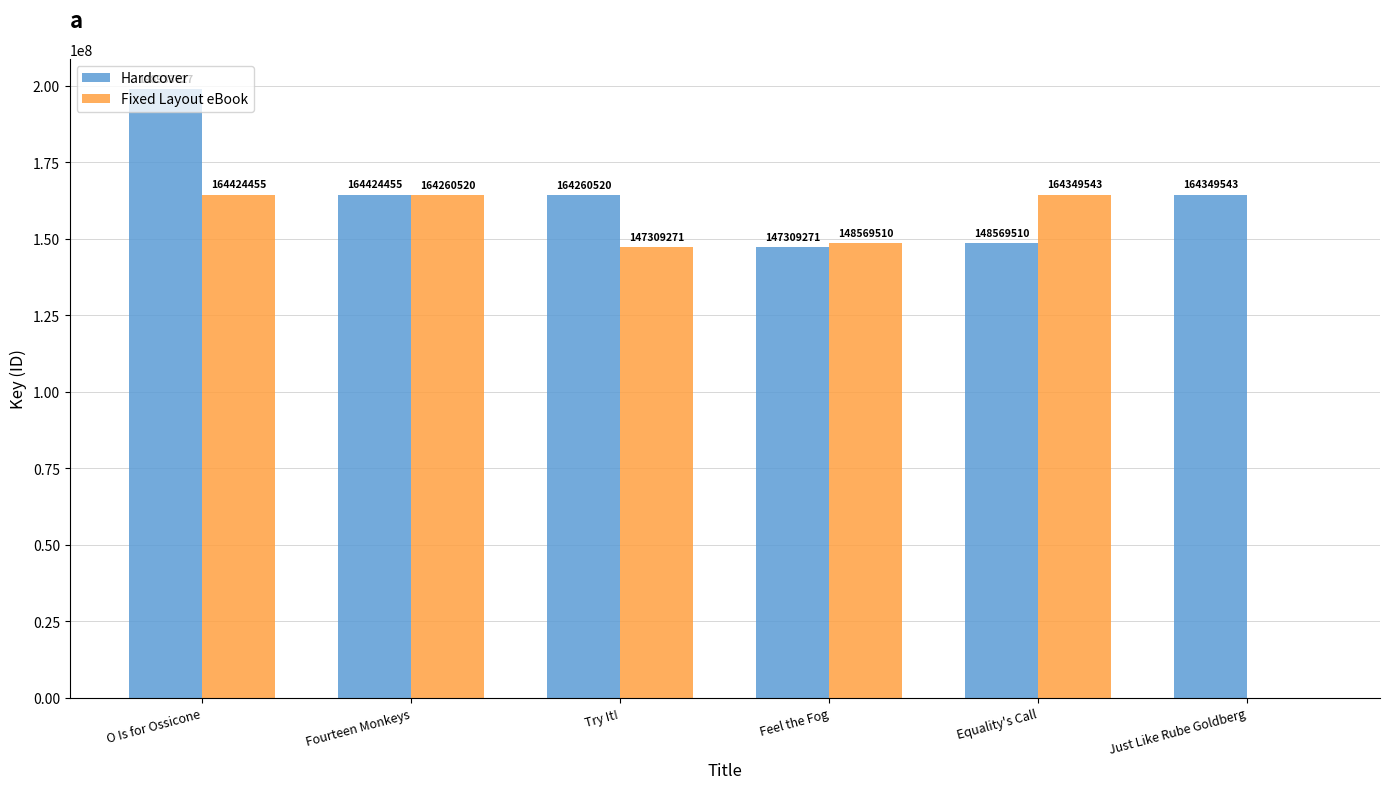

What is the maximum value for Hardcover?

198933727